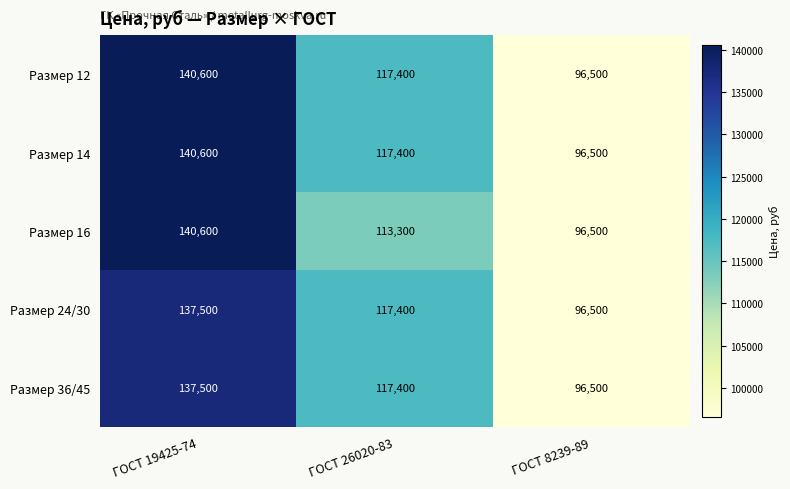

What is the spread (max minus min) of values at ГОСТ 26020-83?

4100